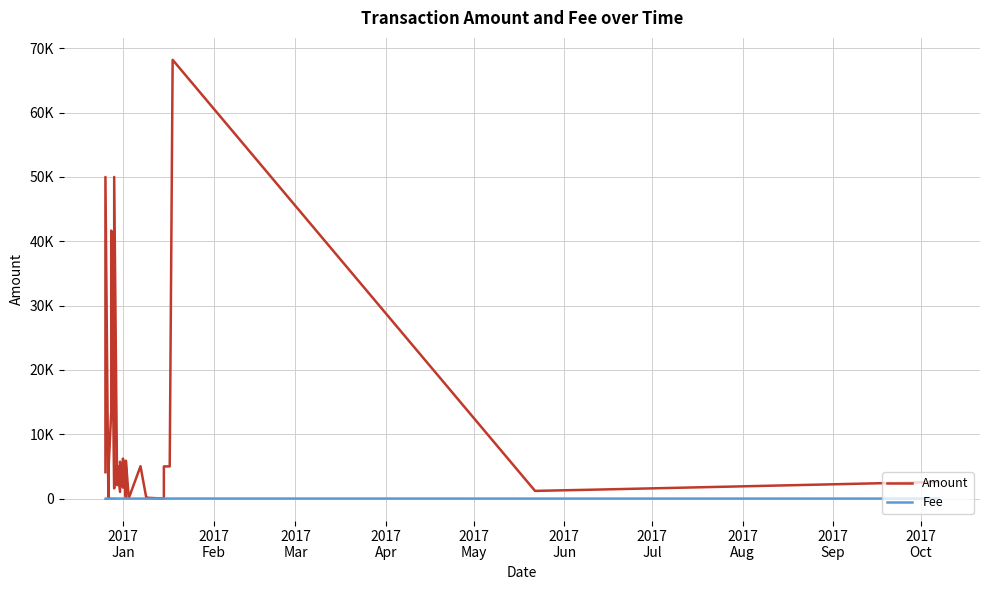

Is this an area chart (filled region under the line)?

No